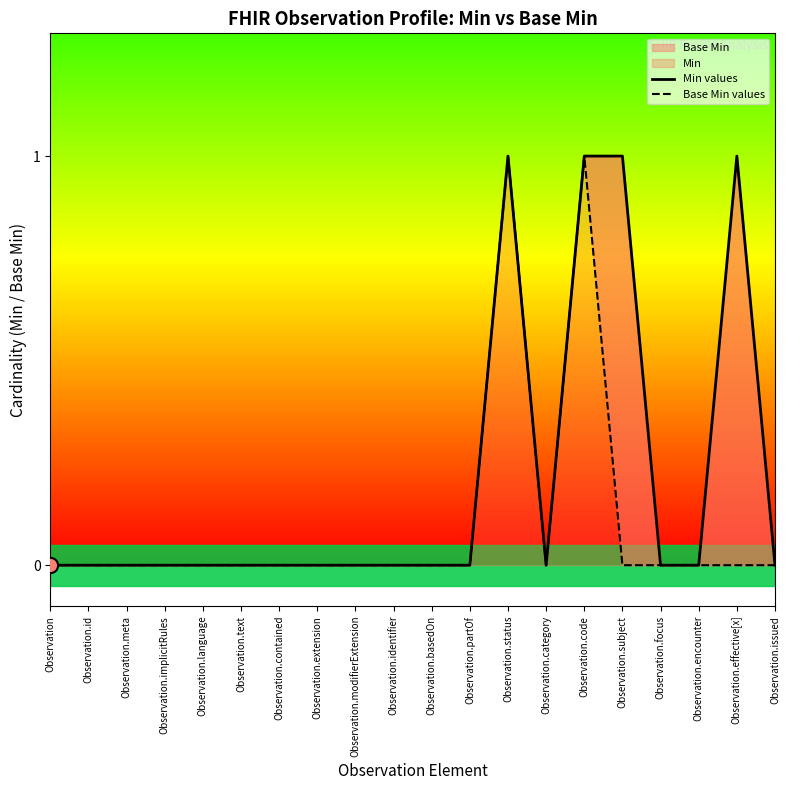

At how many categories does at least one series exceed 0?

4